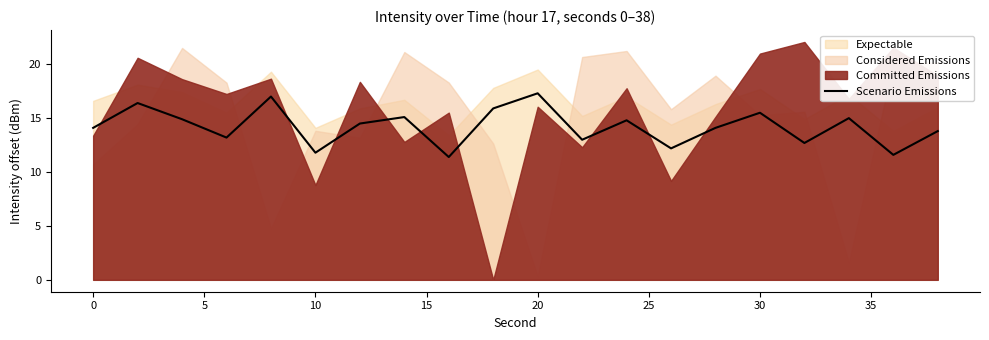

The value of Scenario Emissions at 0 is 14.1. True or false?

True